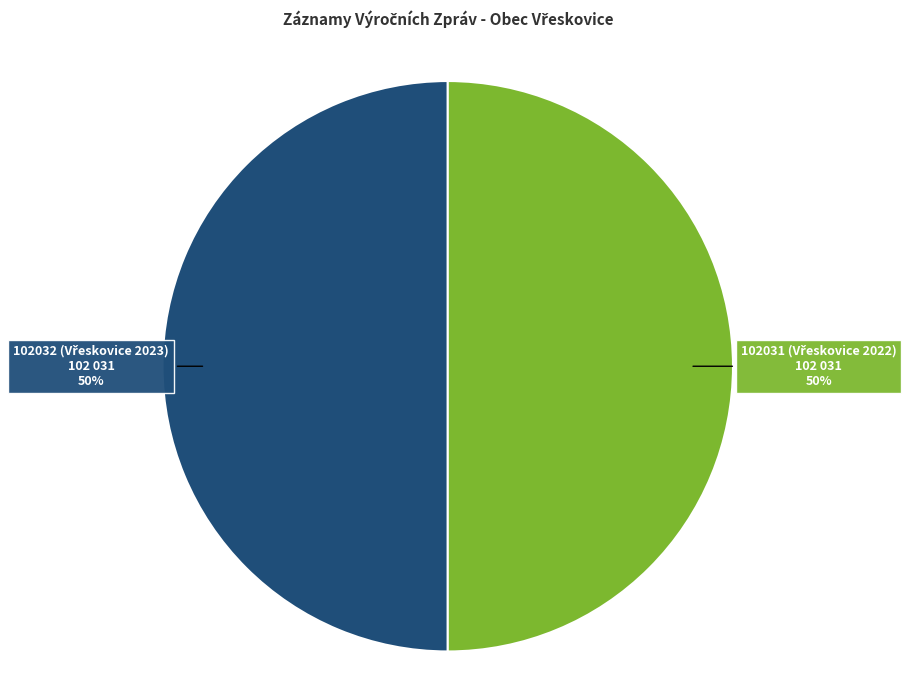

How many segments does this pie chart have?

2